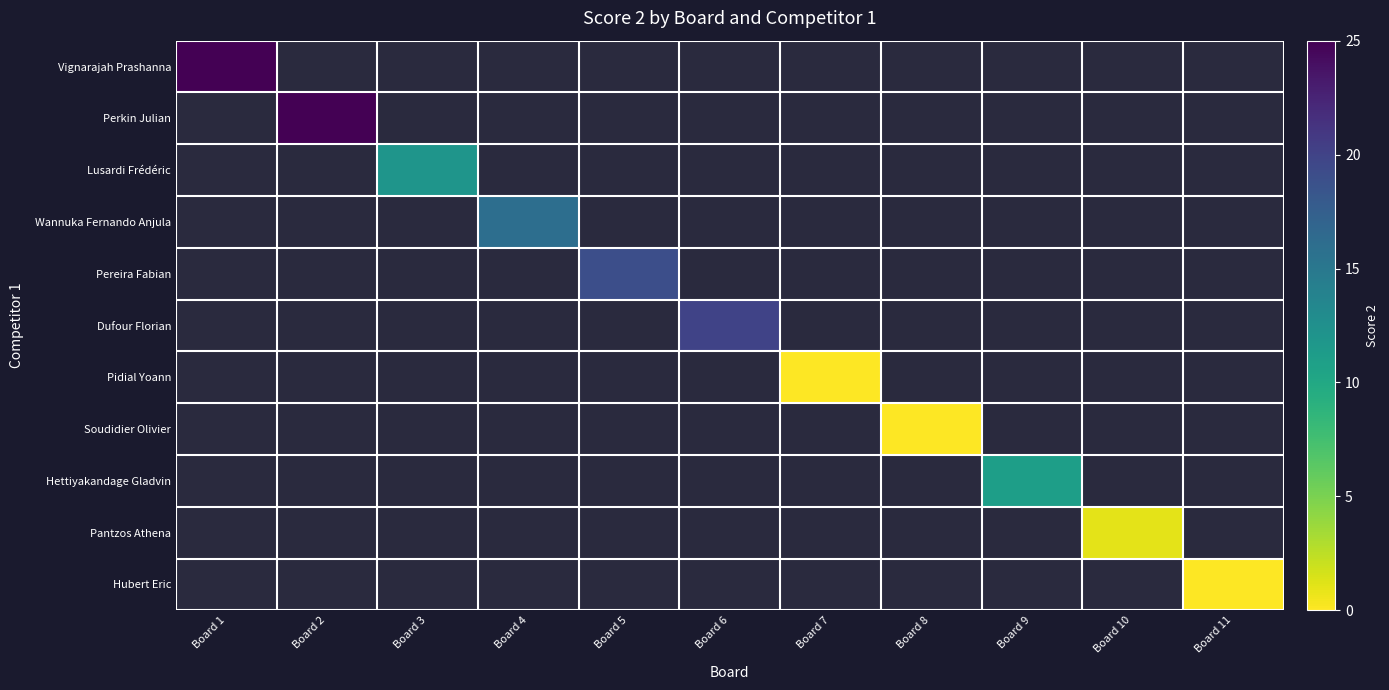

How many data points does each series have?

11